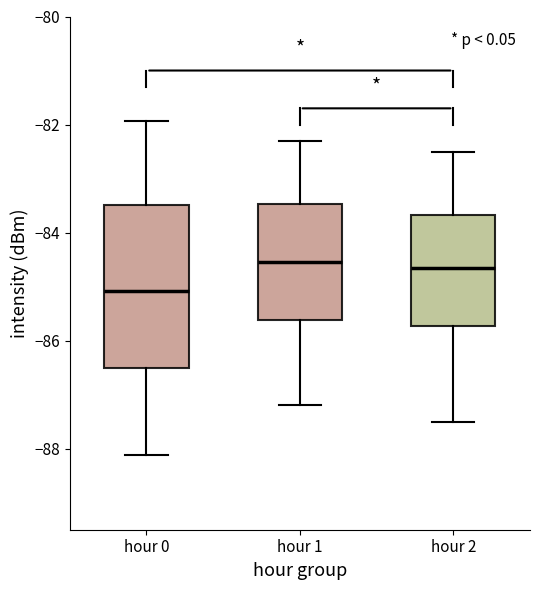

Where is the lower edge of the box for hour 1 on the y-axis? The values are not printed on the chart, so give them approximately, as read against the axis.

-85.6